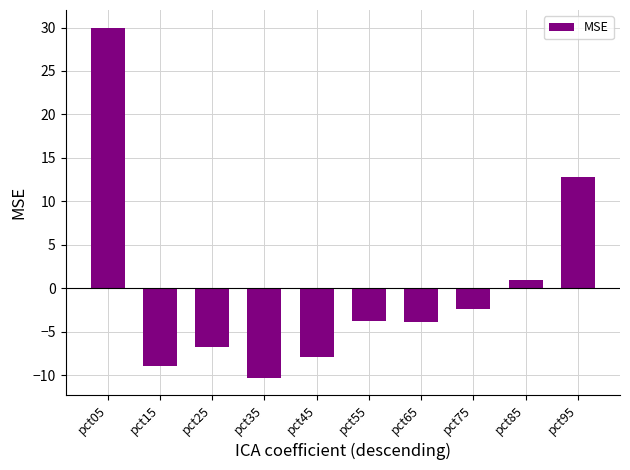

What is the smallest value displayed?

-10.3